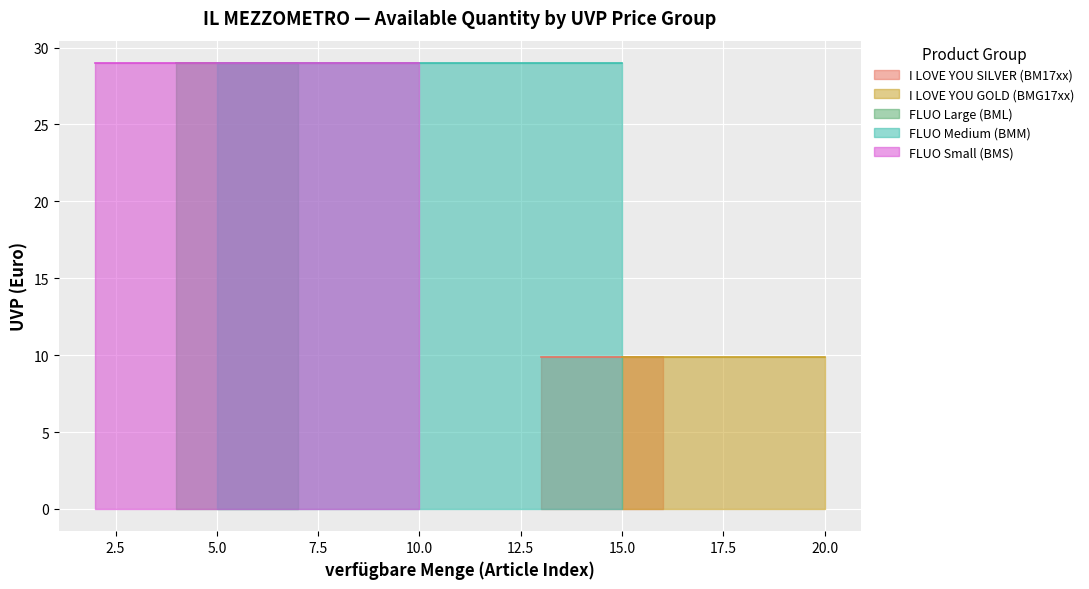

Which category has the highest value across all series?

2